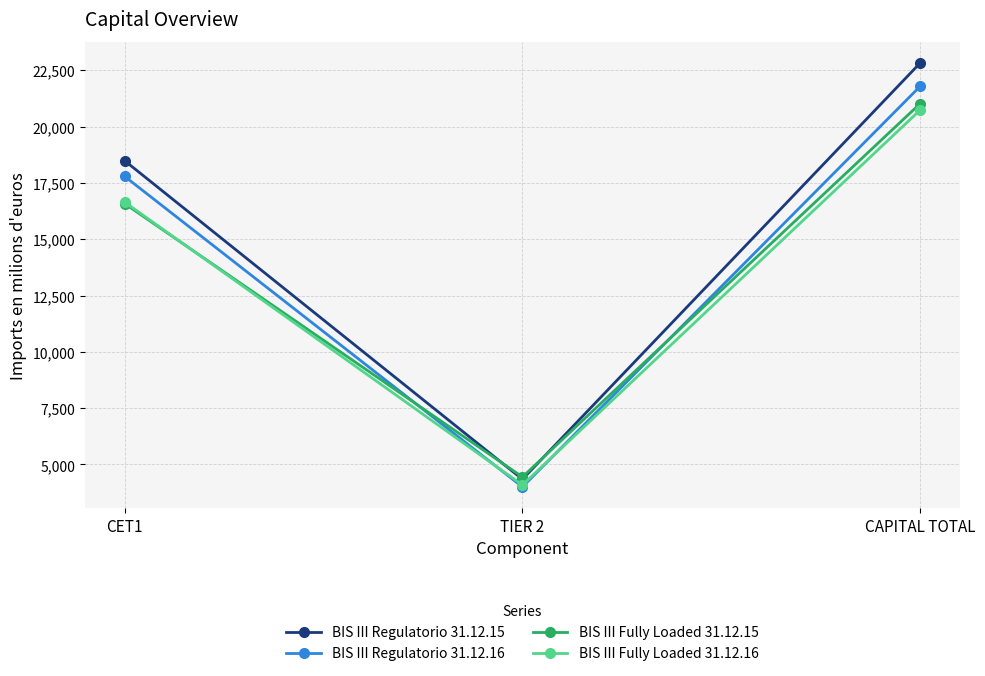

What is the greatest value displayed?

22827.0